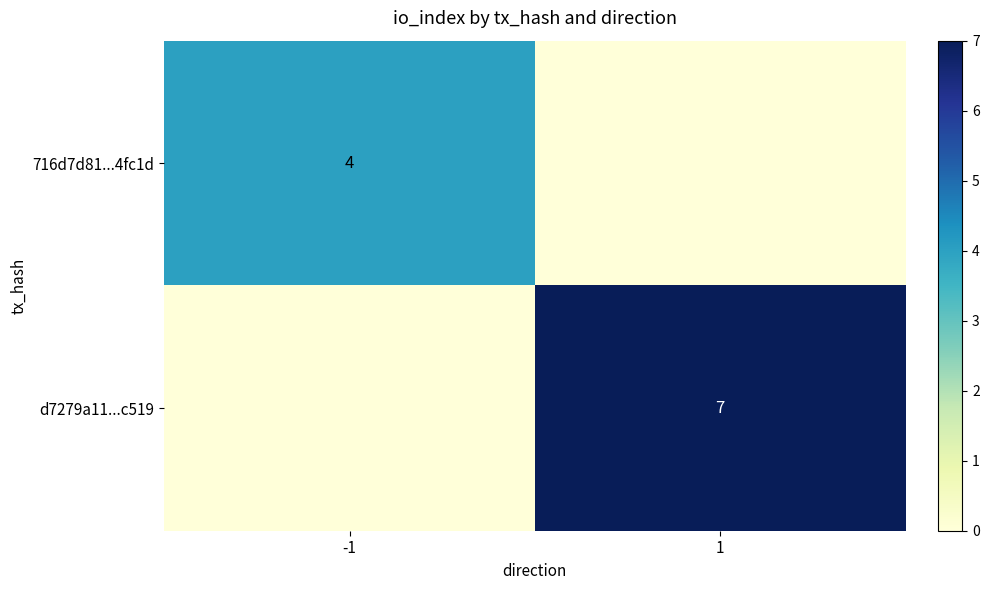

Is it true that d7279a11...c519 equals 2 at 1?

False